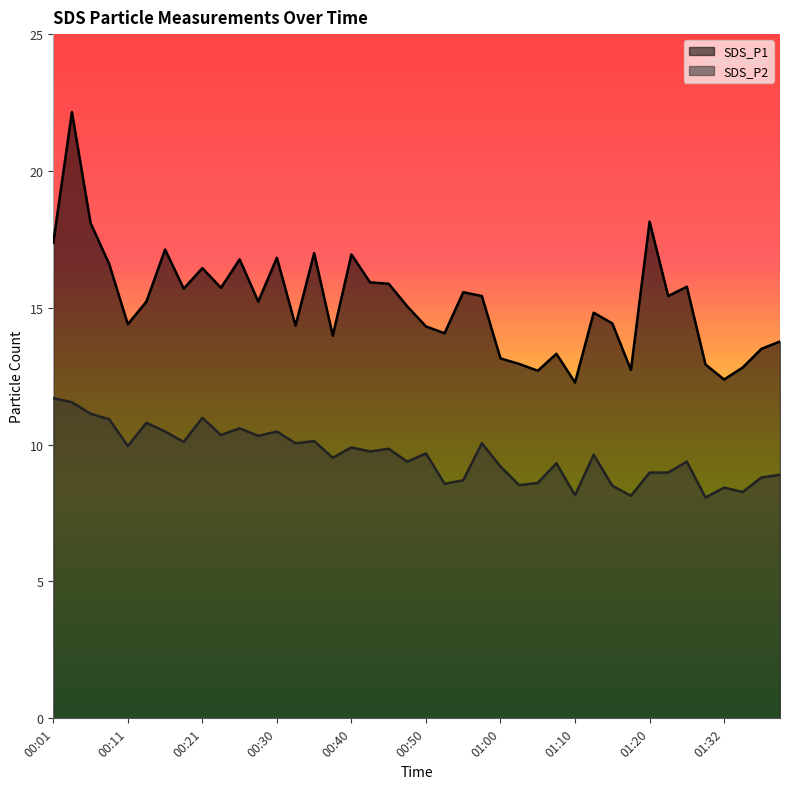

At which category is the sum across all series the highest?

00:03